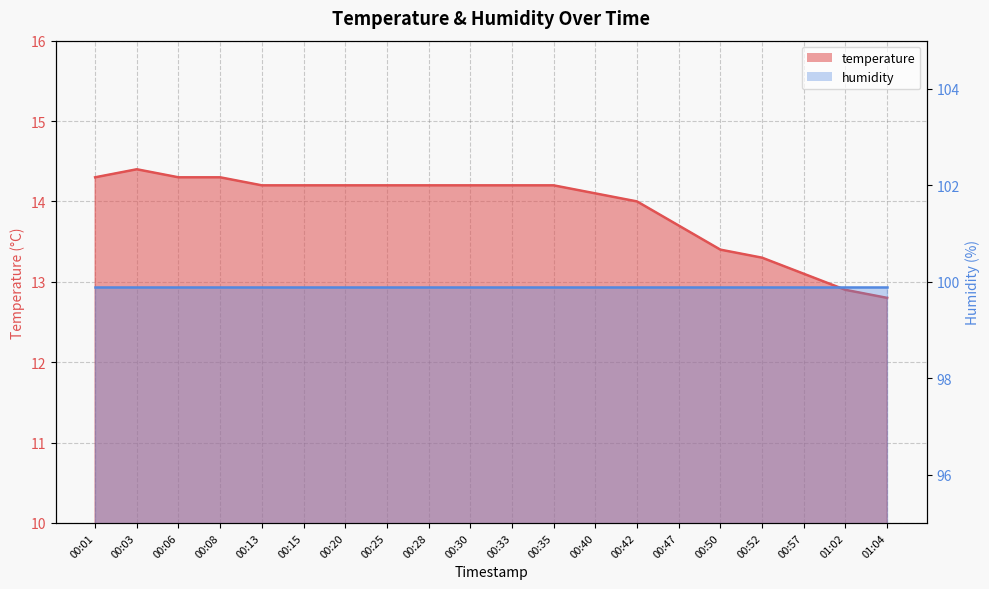

Which has a higher value, 00:50 or 00:52?

00:50